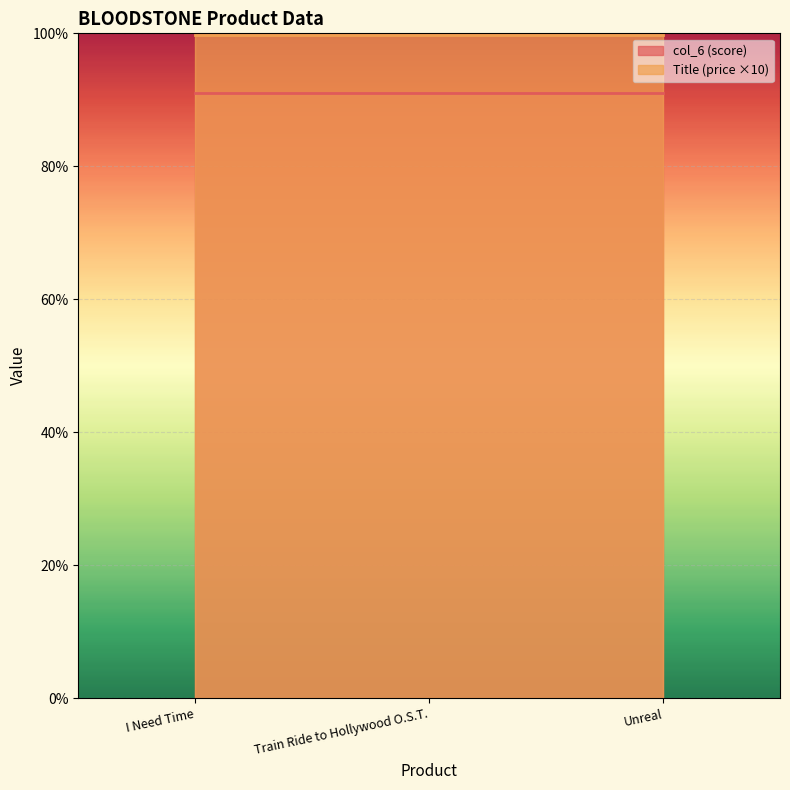

Reading left to right, transcribe all the data shown in this chart.

col_6: 91.0	91.0	91.0
Title: 10.0	10.0	10.0